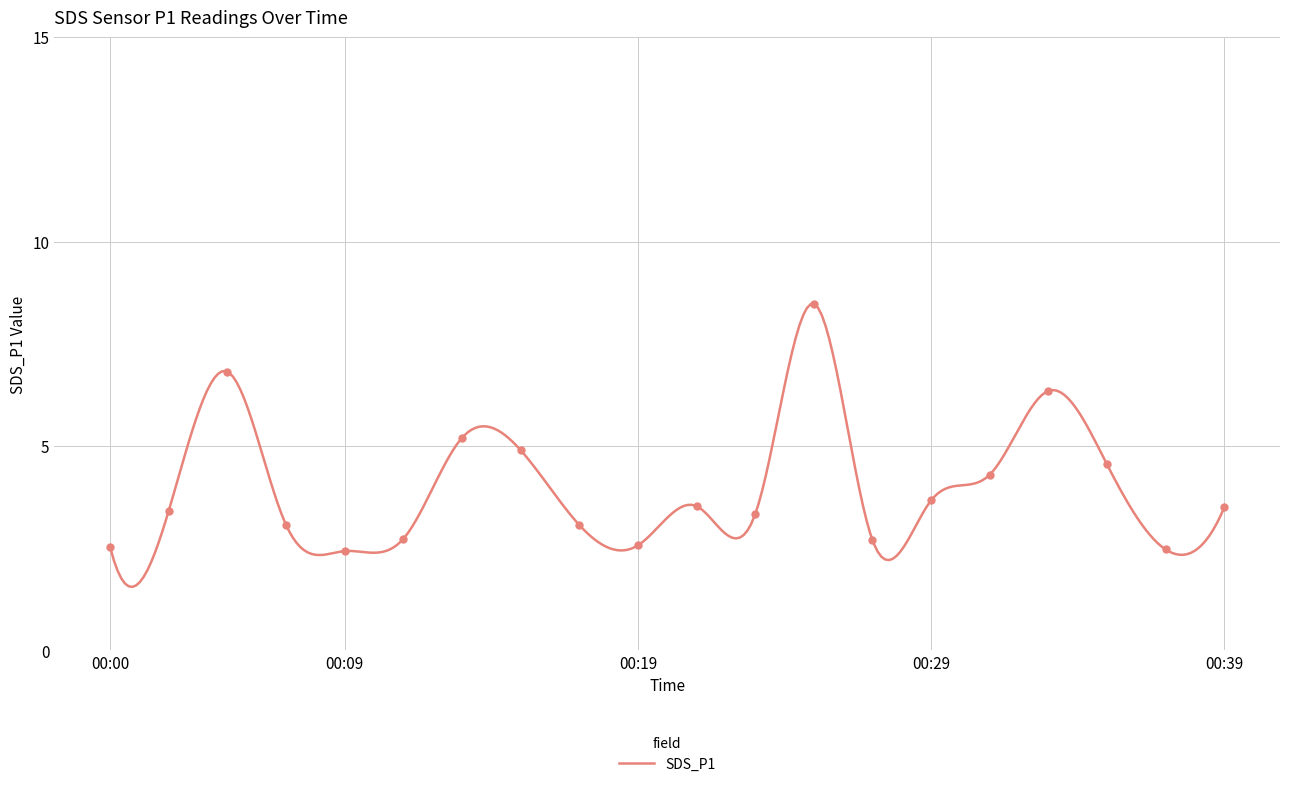

Reading left to right, transcribe all the data shown in this chart.

2.5	3.4	6.8	3.1	2.4	2.7	5.2	4.9	3.1	2.6	3.5	3.3	8.5	2.7	3.7	4.3	6.3	4.5	2.5	3.5